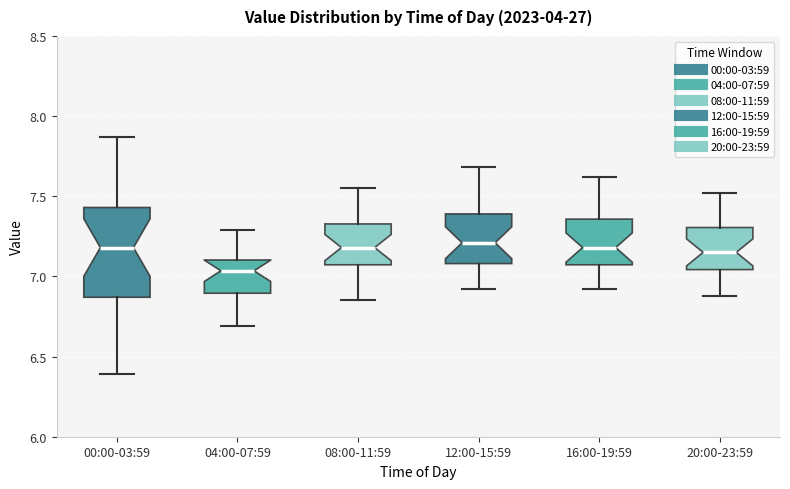

Where does the lower whisker of the box for 00:00-03:59 end on the y-axis? The values are not printed on the chart, so give them approximately, as read against the axis.

6.40